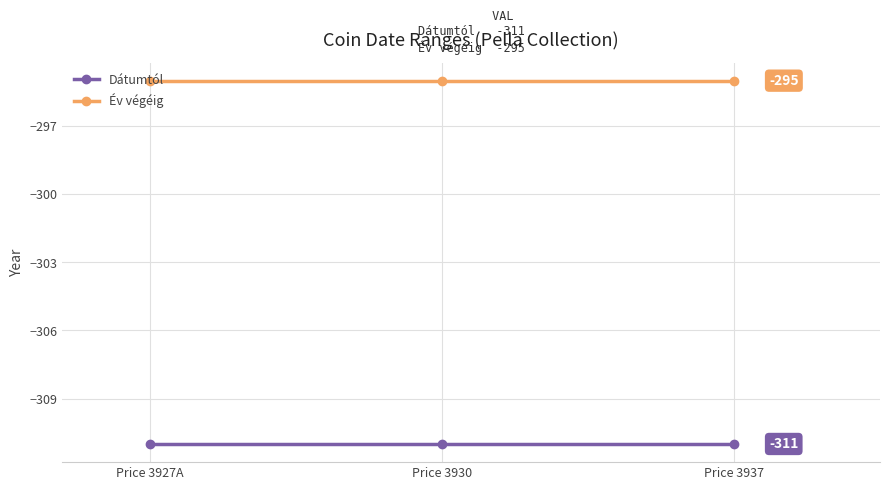

True or false: Dátumtól has a value of -557 at Price 3937.

False